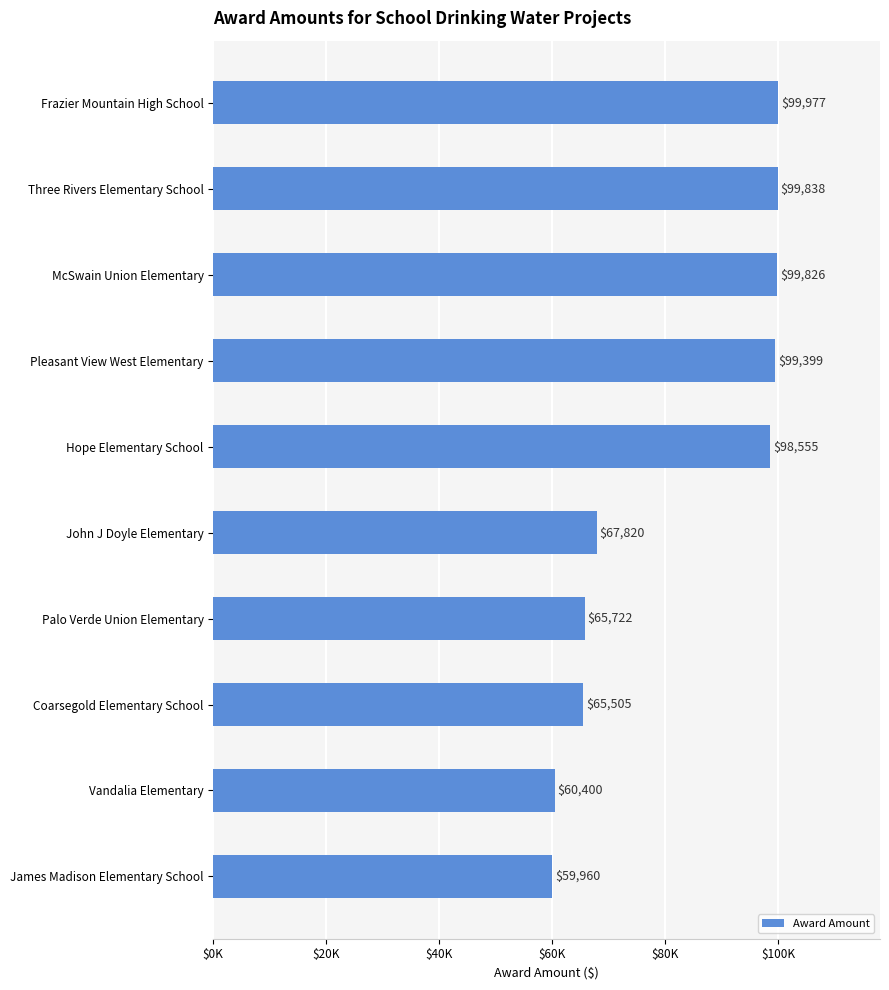

Rank the categories by value from highest to lowest.

Frazier Mountain High School, Three Rivers Elementary School, McSwain Union Elementary, Pleasant View West Elementary, Hope Elementary School, John J Doyle Elementary, Palo Verde Union Elementary, Coarsegold Elementary School, Vandalia Elementary, James Madison Elementary School